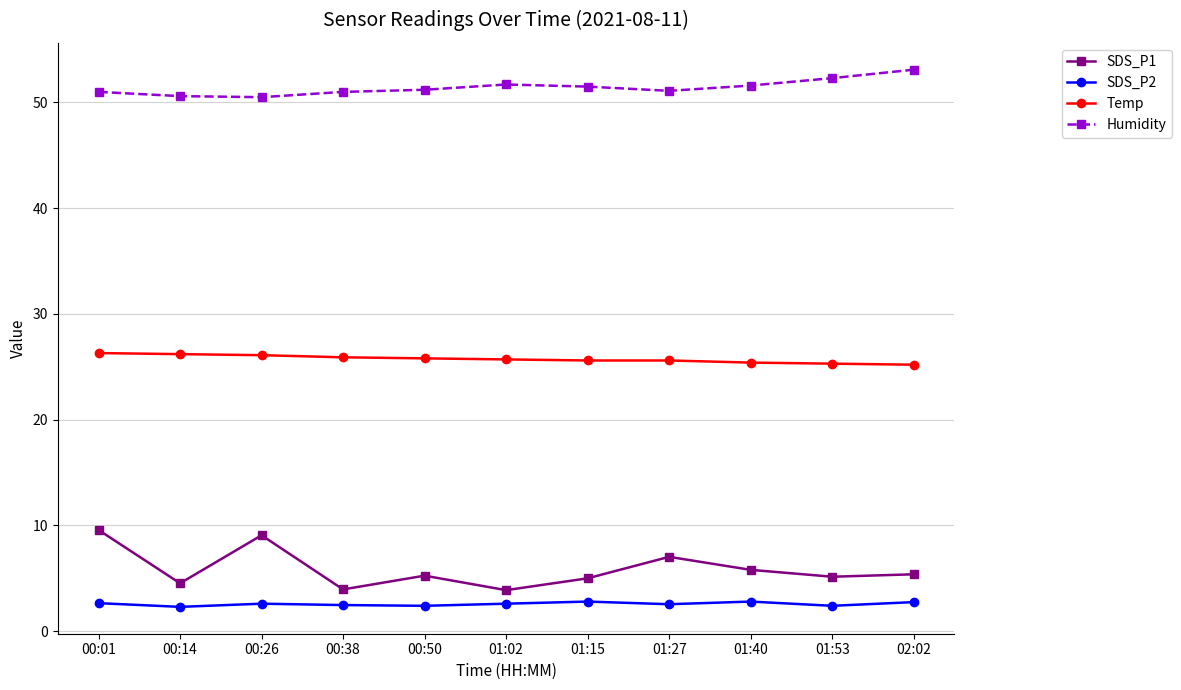

What is the sum of the SDS_P2 values at 00:14 and 01:53?

4.7